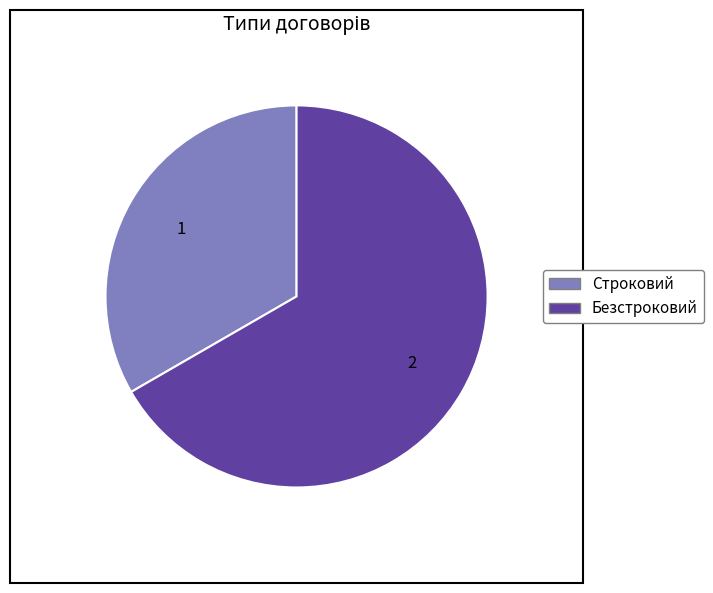

Approximately how many times larger is the value at Строковий compared to Безстроковий?

0.5